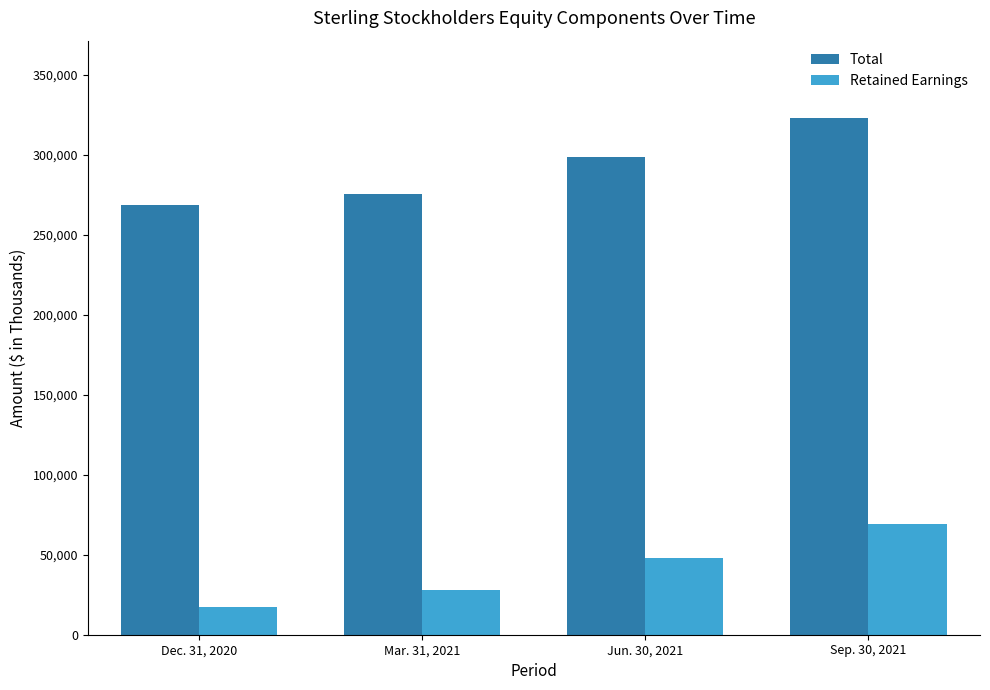

Rank the series at Mar. 31, 2021 from highest to lowest value.

Total, Retained Earnings